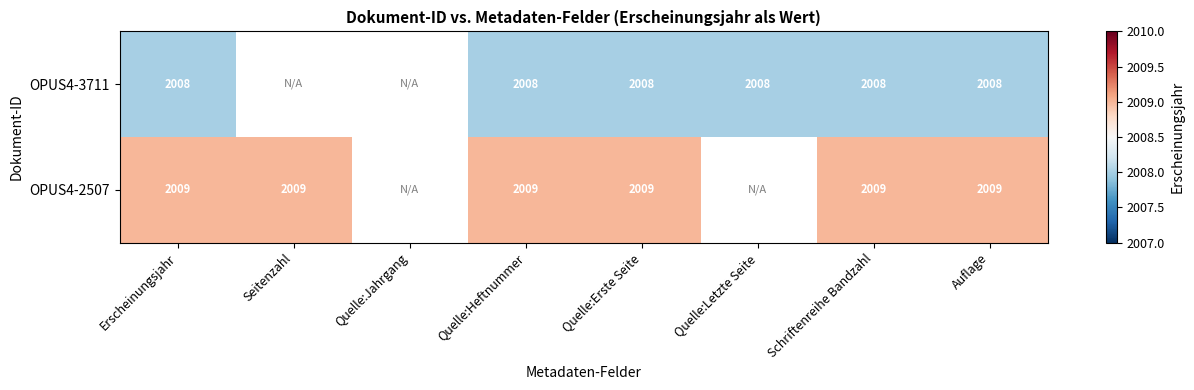

Is the value of OPUS4-2507 at Seitenzahl greater than the value of OPUS4-3711 at Schriftenreihe Bandzahl?

Yes